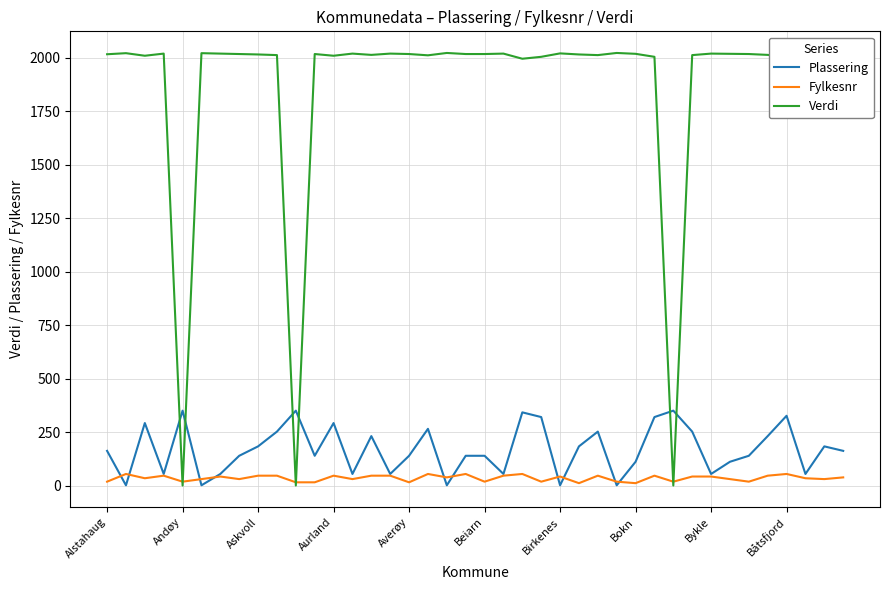

Which series has the largest total across all categories?

Verdi